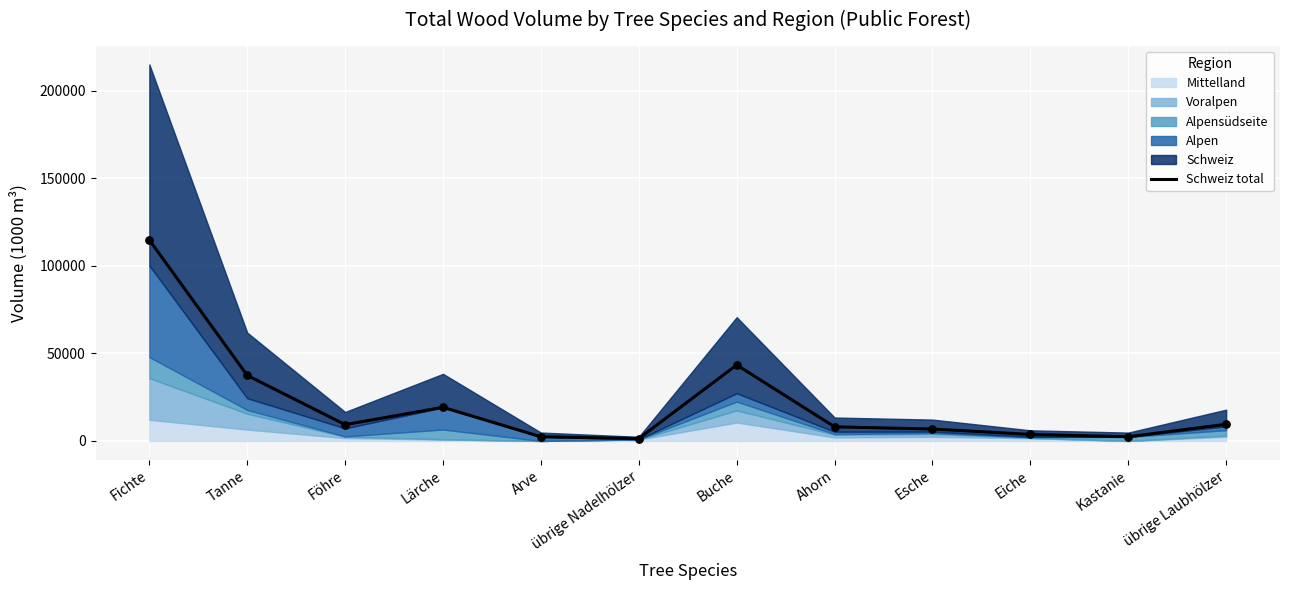

What is the change in value from Föhre to Esche?

-2493